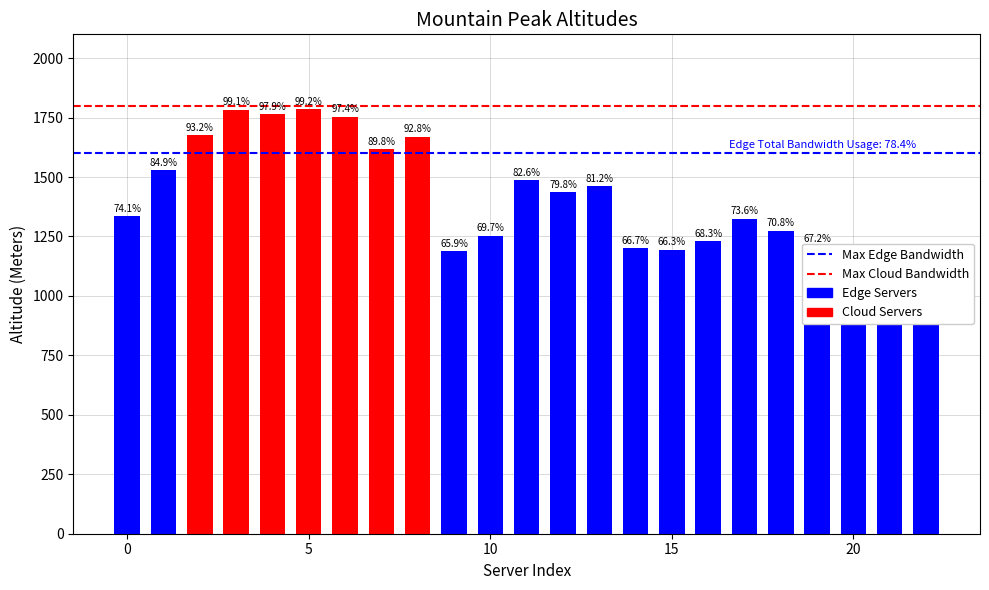

What is the average value of the Max Cloud Bandwidth series?

1800